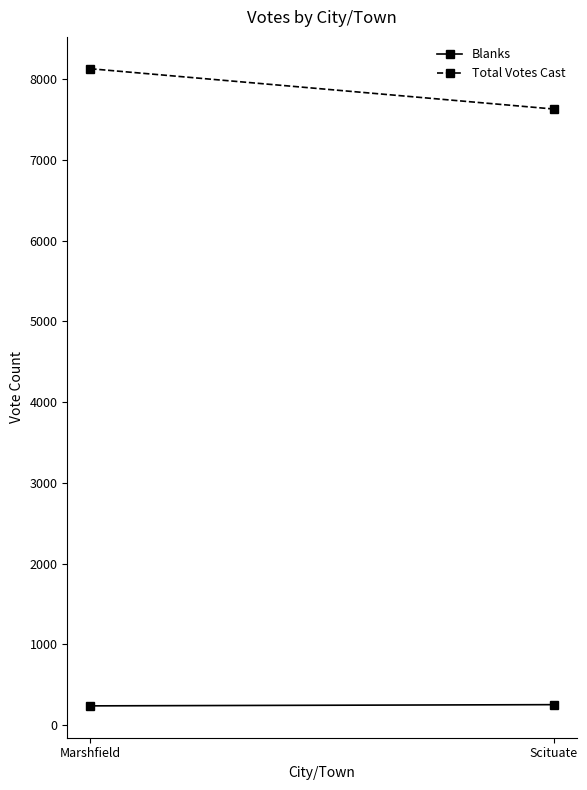

Is the value of Total Votes Cast at Scituate greater than the value of Blanks at Scituate?

Yes